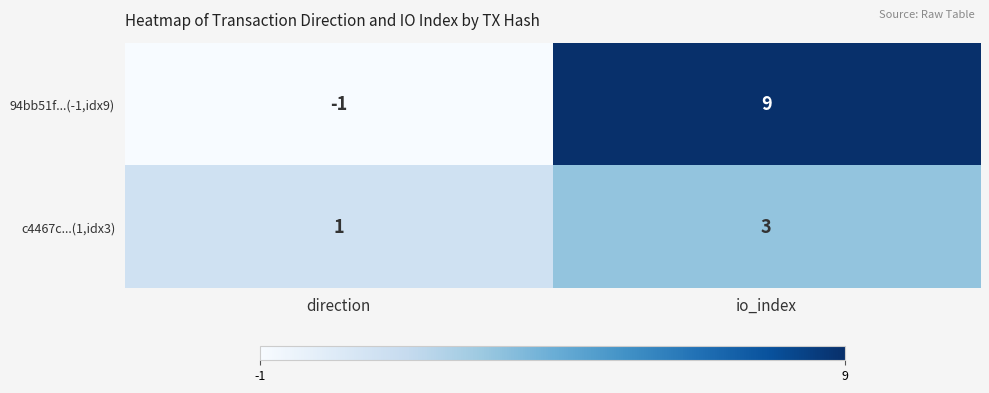

Rank the series by their maximum value, from lowest to highest.

c4467c...(1,idx3), 94bb51f...(-1,idx9)